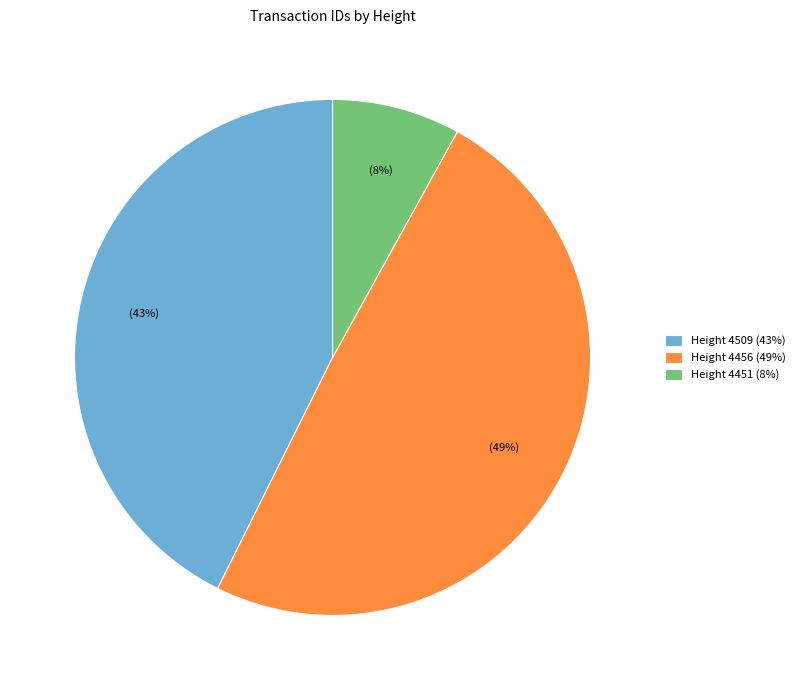

Is there any slice that represents more than half of the pie?

No